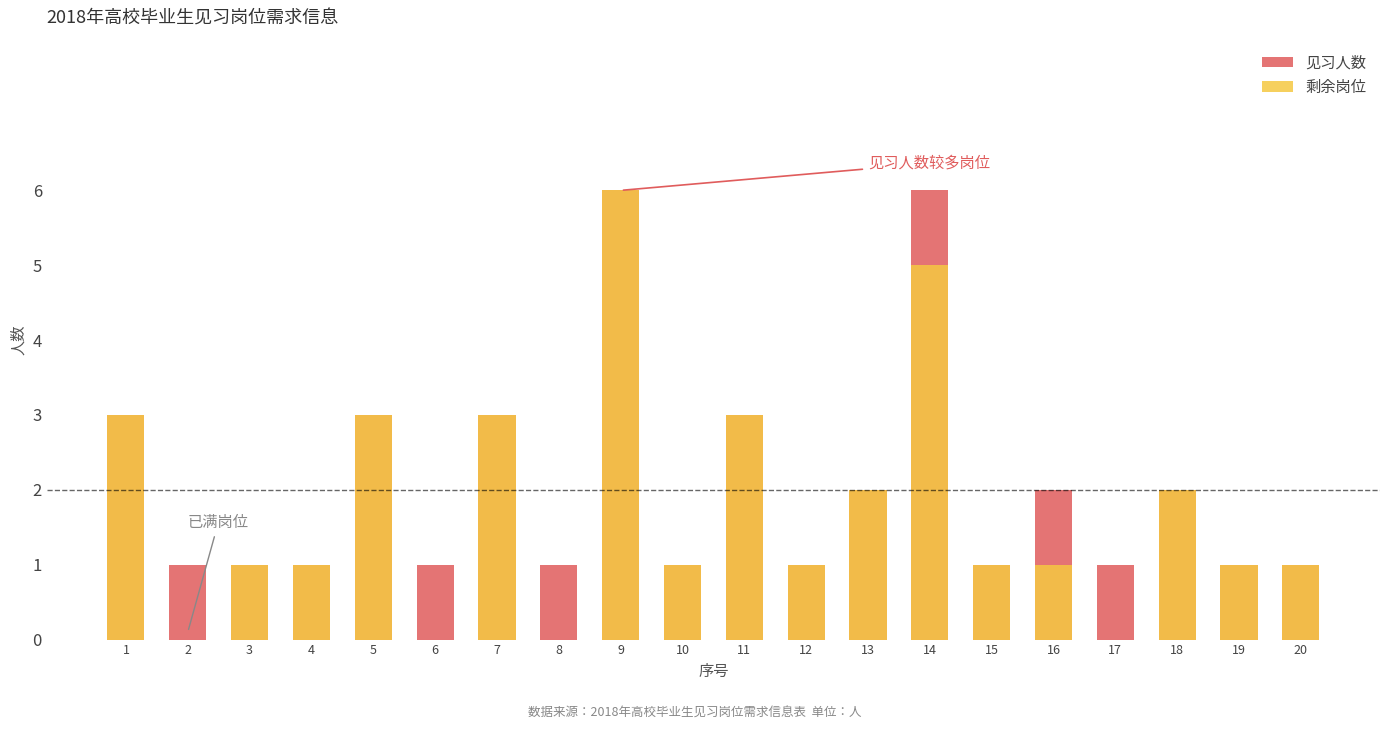

Are the bars horizontal?

No